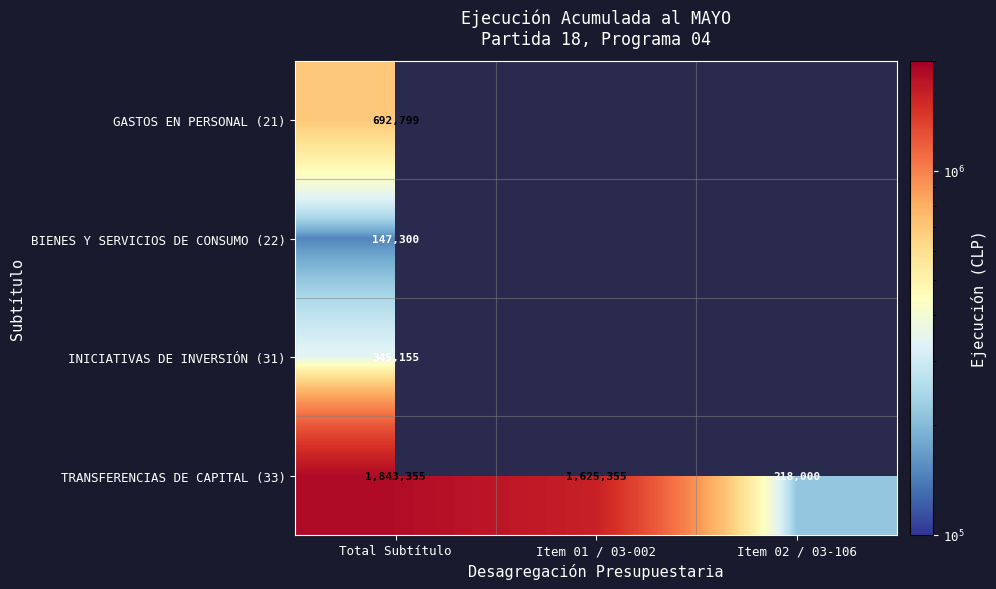

True or false: TRANSFERENCIAS DE CAPITAL (33) has a value of 1843355 at Total Subtítulo.

True